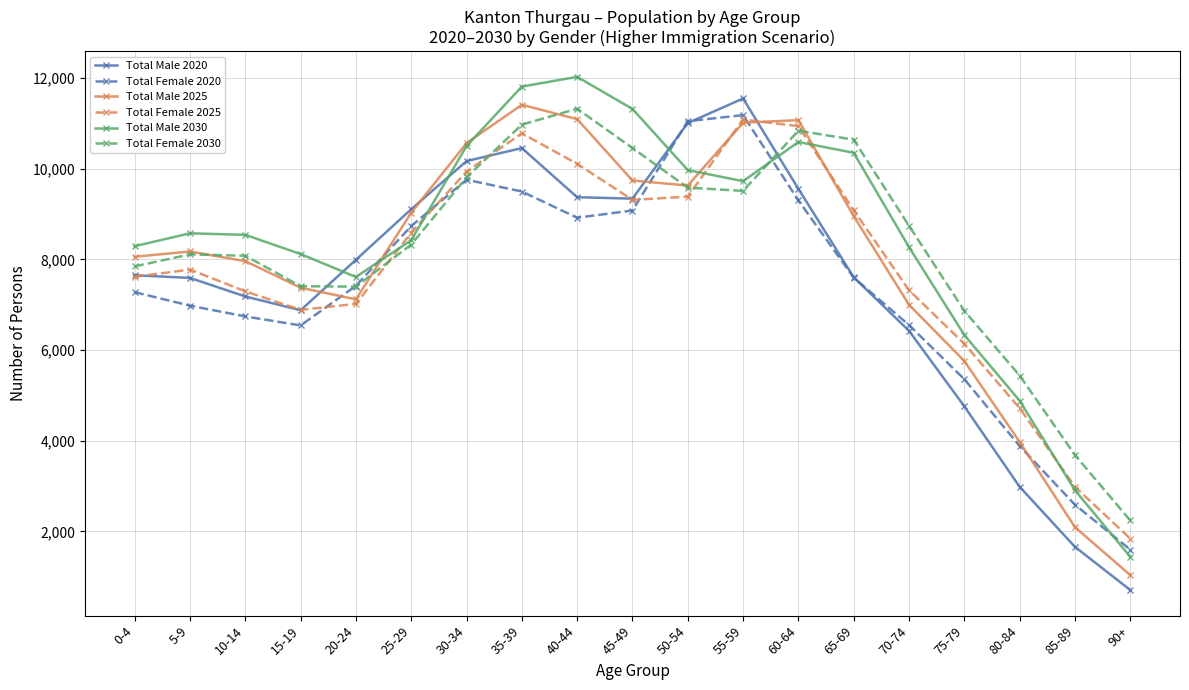

What is the lowest value of the Total Male 2030 series?

1441